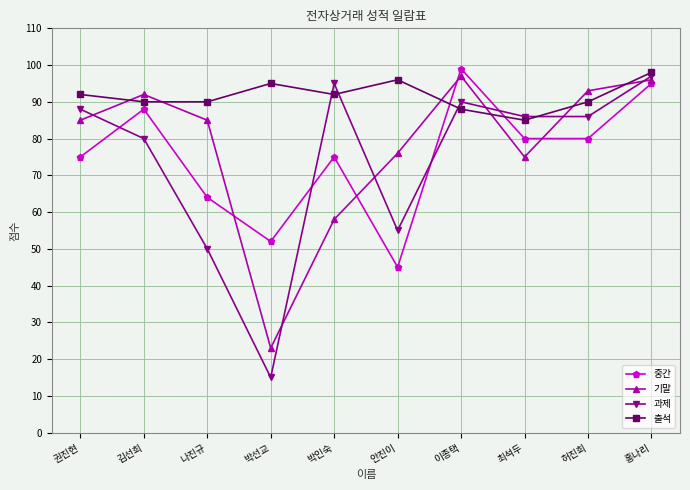

True or false: 중간 has a value of 45 at 홍나리.

False